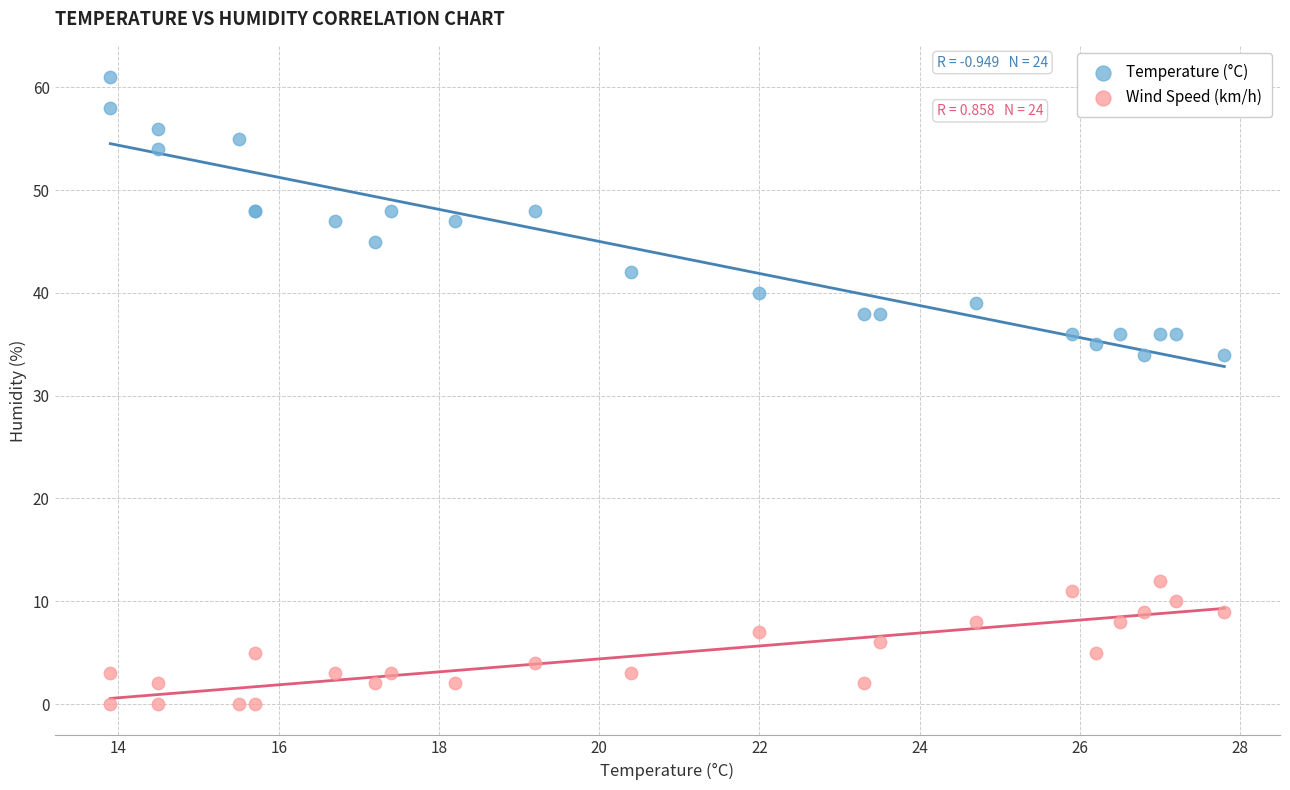

Which series reaches the maximum Y coordinate?

Temperature (°C)